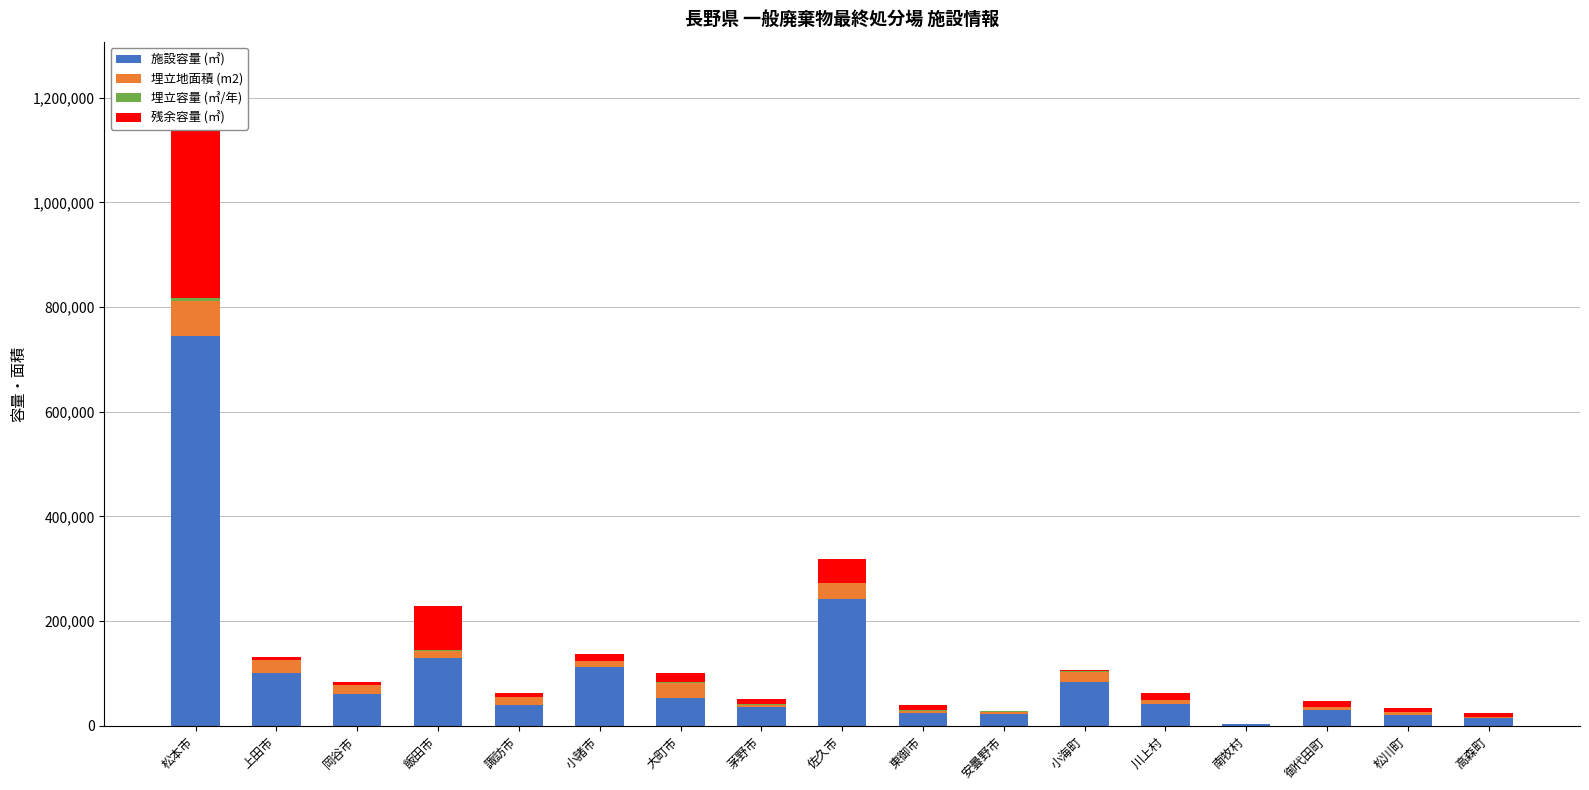

How many categories are shown in the chart?

17